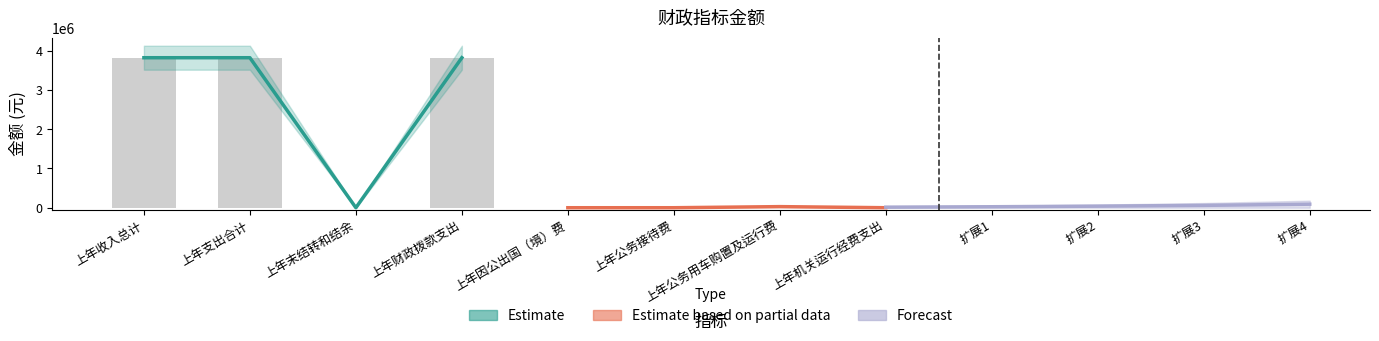

The value of Estimate based on partial data at 上年因公出国（境）费 is -16212.6. True or false?

False